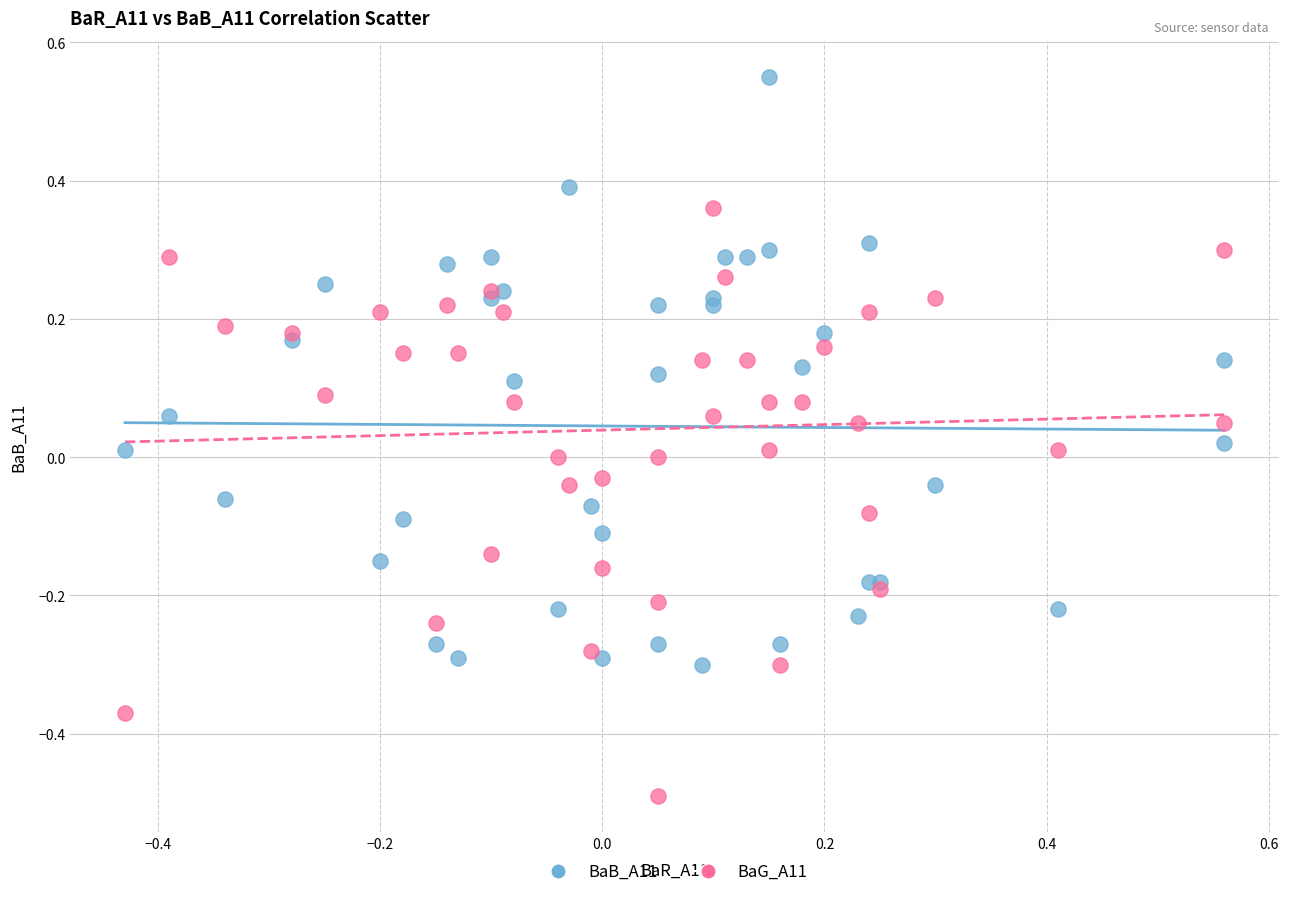

Which series contains the highest Y value?

BaB_A11